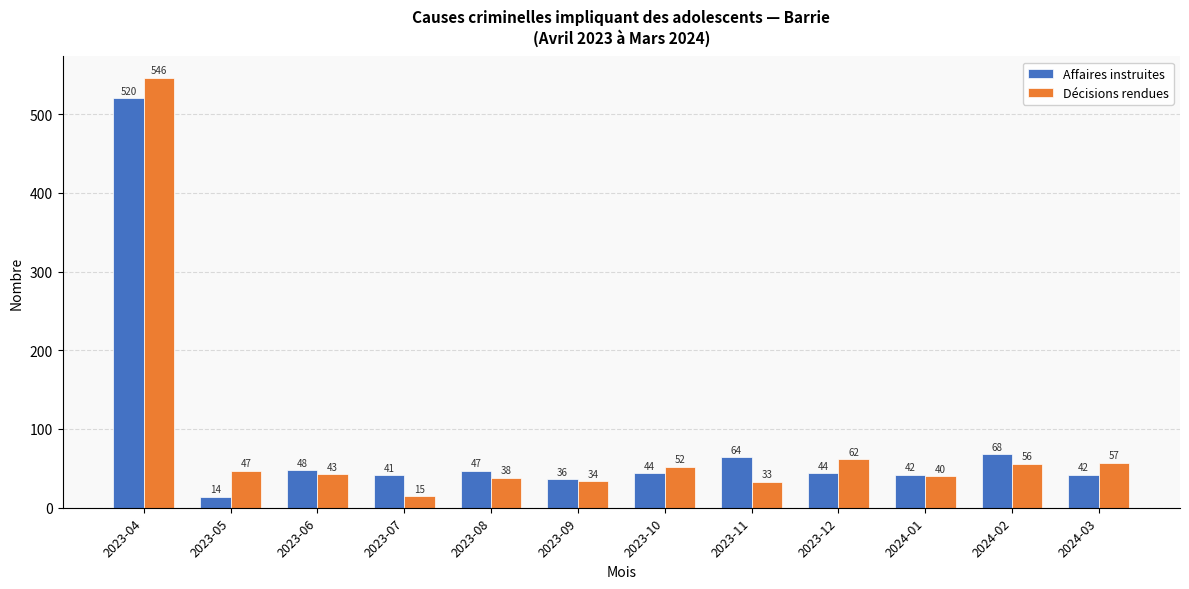

What is the difference between the highest and lowest values at 2023-12?

18